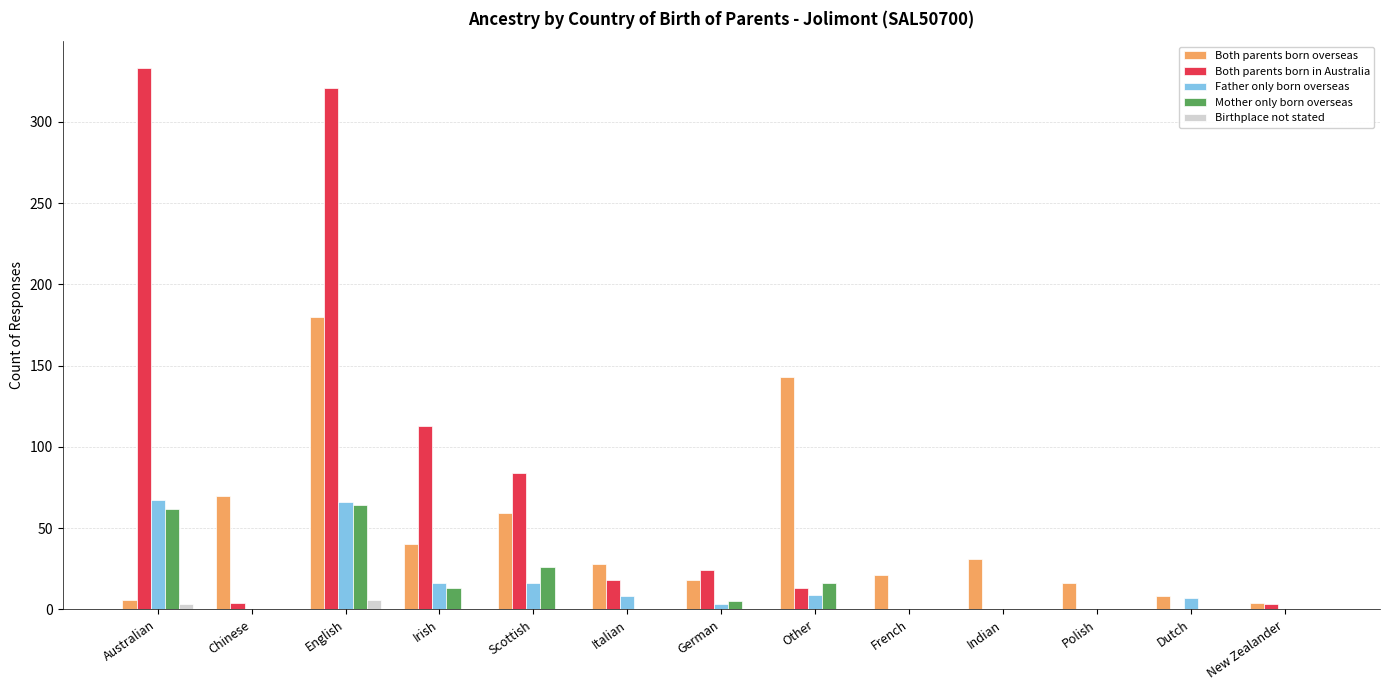

Is it true that Birthplace not stated equals 0 at Chinese?

True